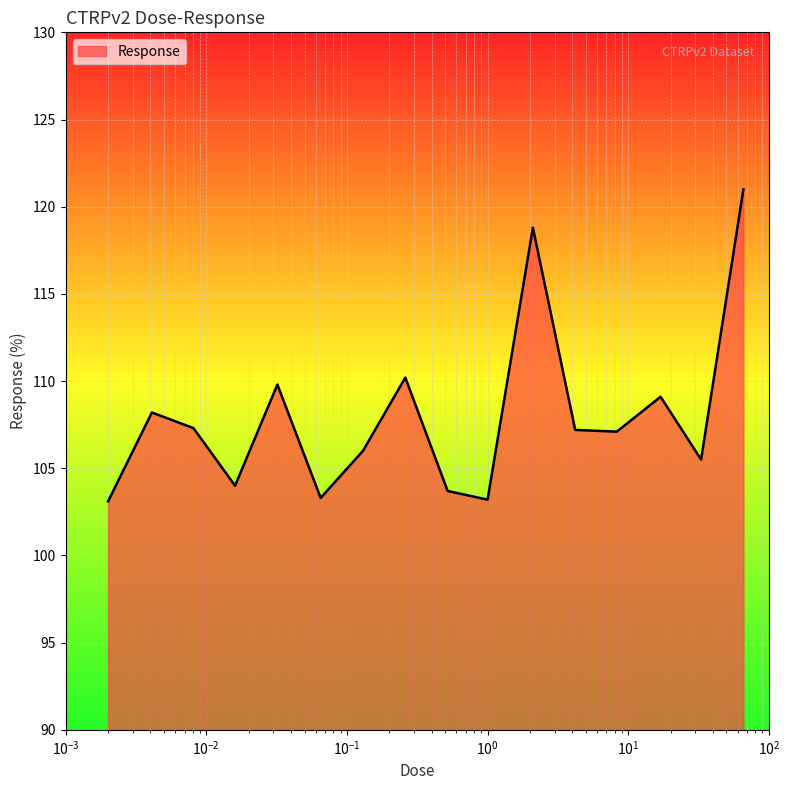

What is the difference between the maximum and minimum values?

17.9